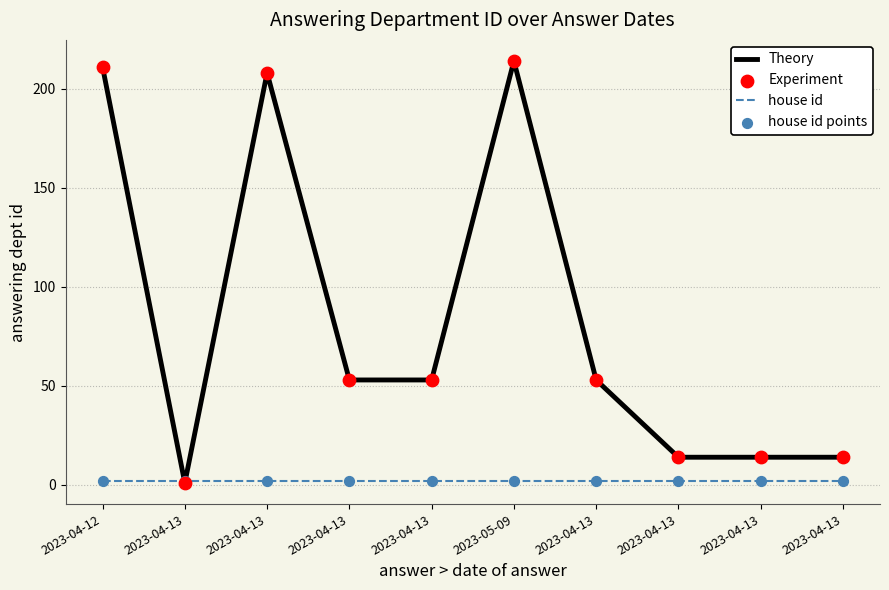

Which series has the largest total across all categories?

Theory